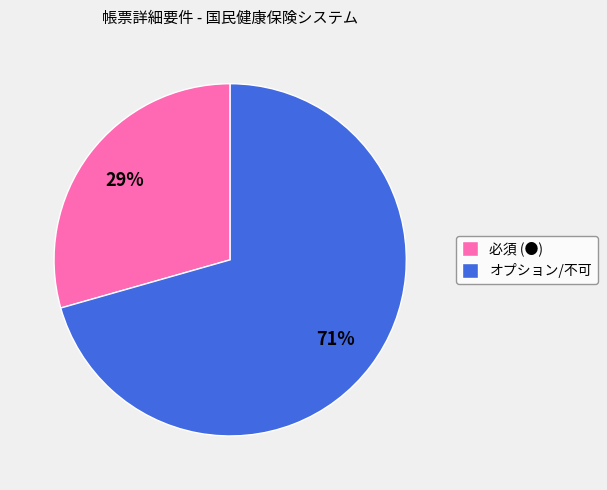

Which has a higher value, オプション/不可 or 必須 (●)?

オプション/不可